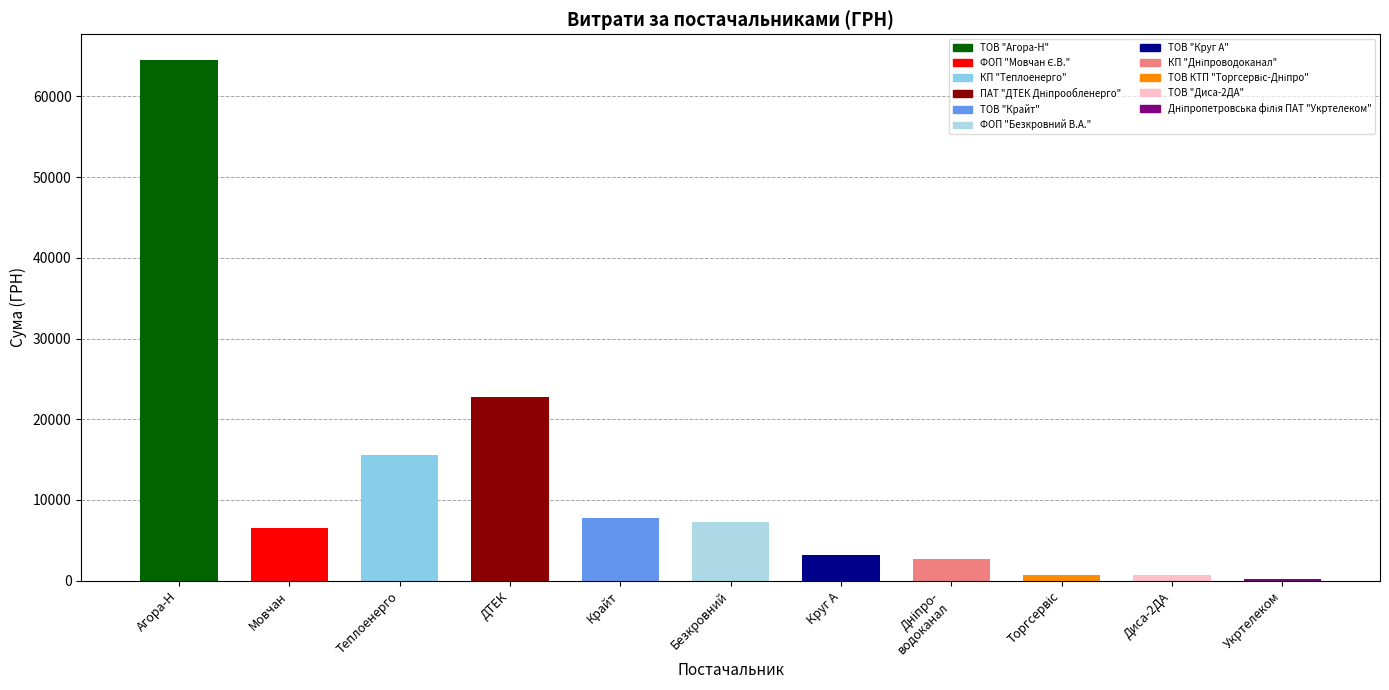

The value at ФОП "Мовчан Є.В." is 2575.3. True or false?

False